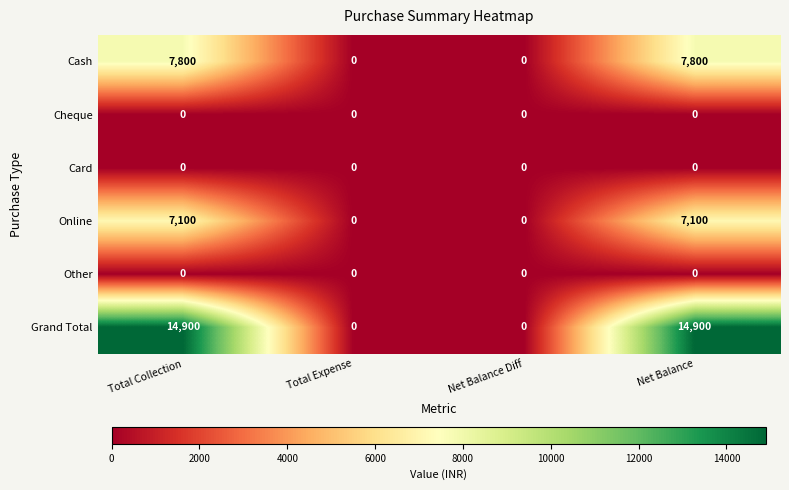

Which series has the largest total across all categories?

Grand Total